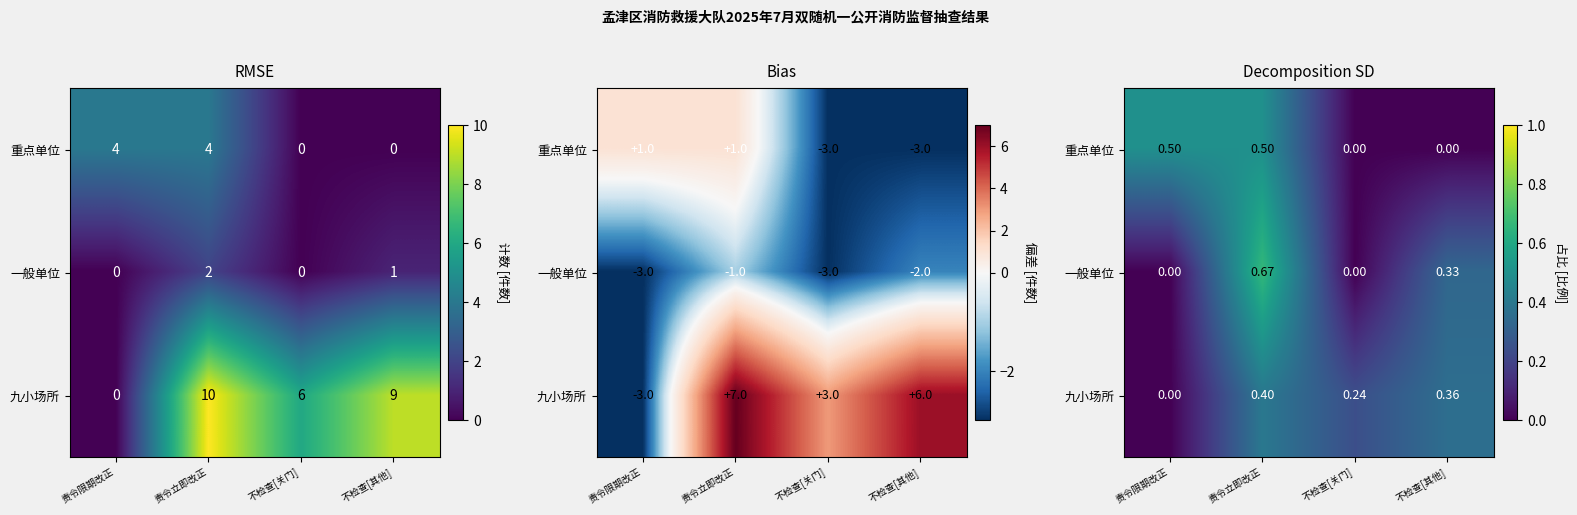

What is the total value across all series at 不检查[关门]?

0.2